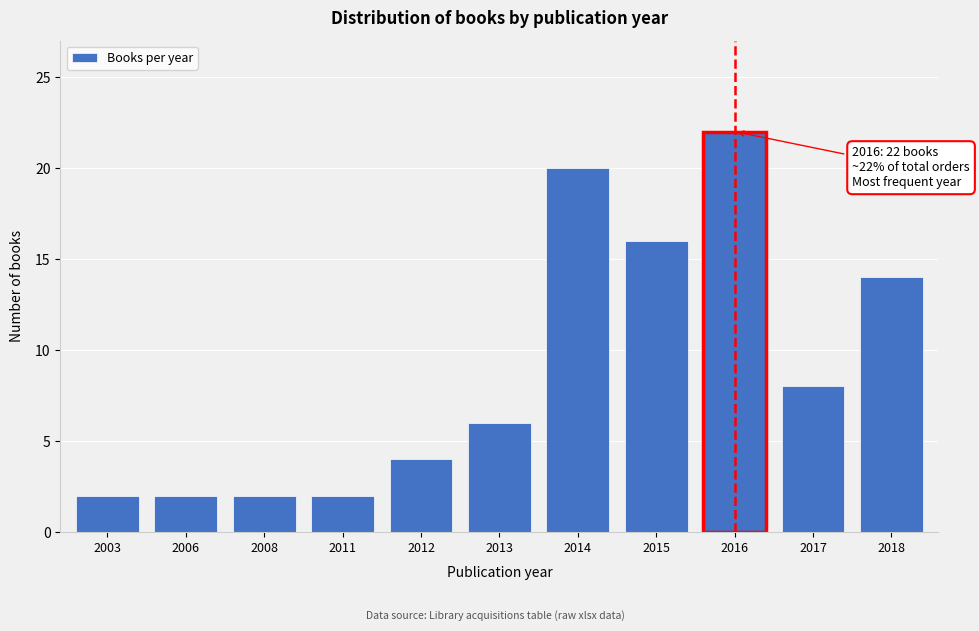

Reading left to right, extract all data points from this chart.

2003=2	2006=2	2008=2	2011=2	2012=4	2013=6	2014=20	2015=16	2016=22	2017=8	2018=14